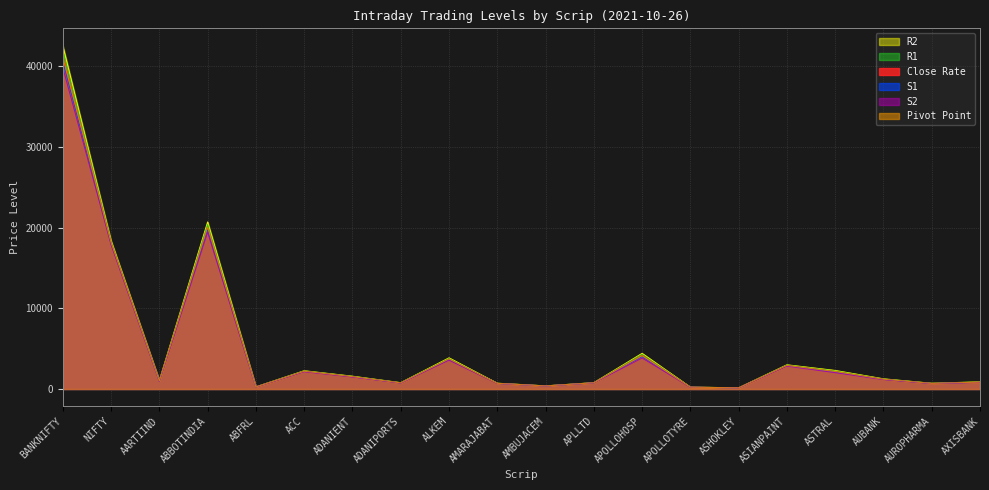

At which label does S2 reach its peak?

BANKNIFTY